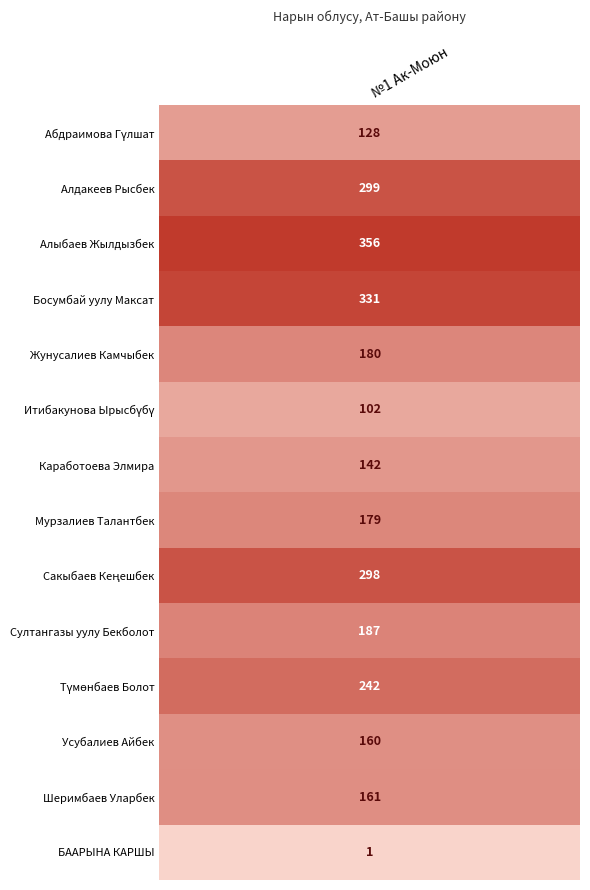

What is the difference between the Итибакунова Ырысбүбү values at 0 and 1?

102